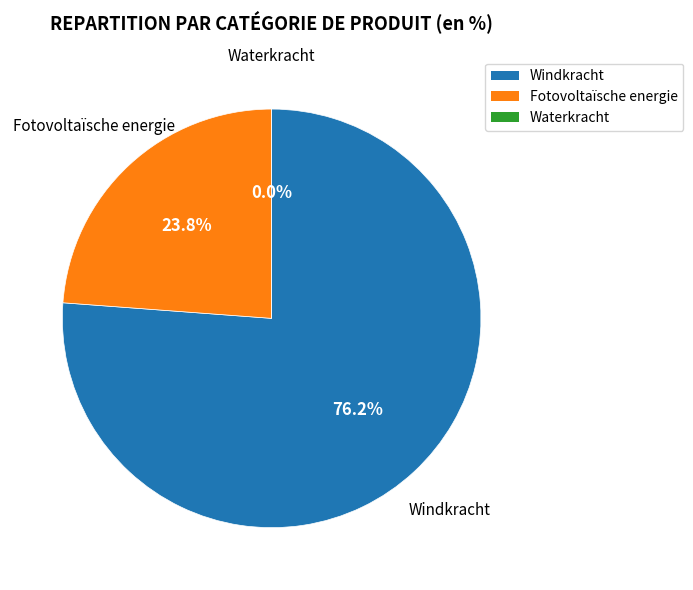

To the nearest percent, what is the difference between the Fotovoltaïsche energie and Windkracht slice percentages?

52%